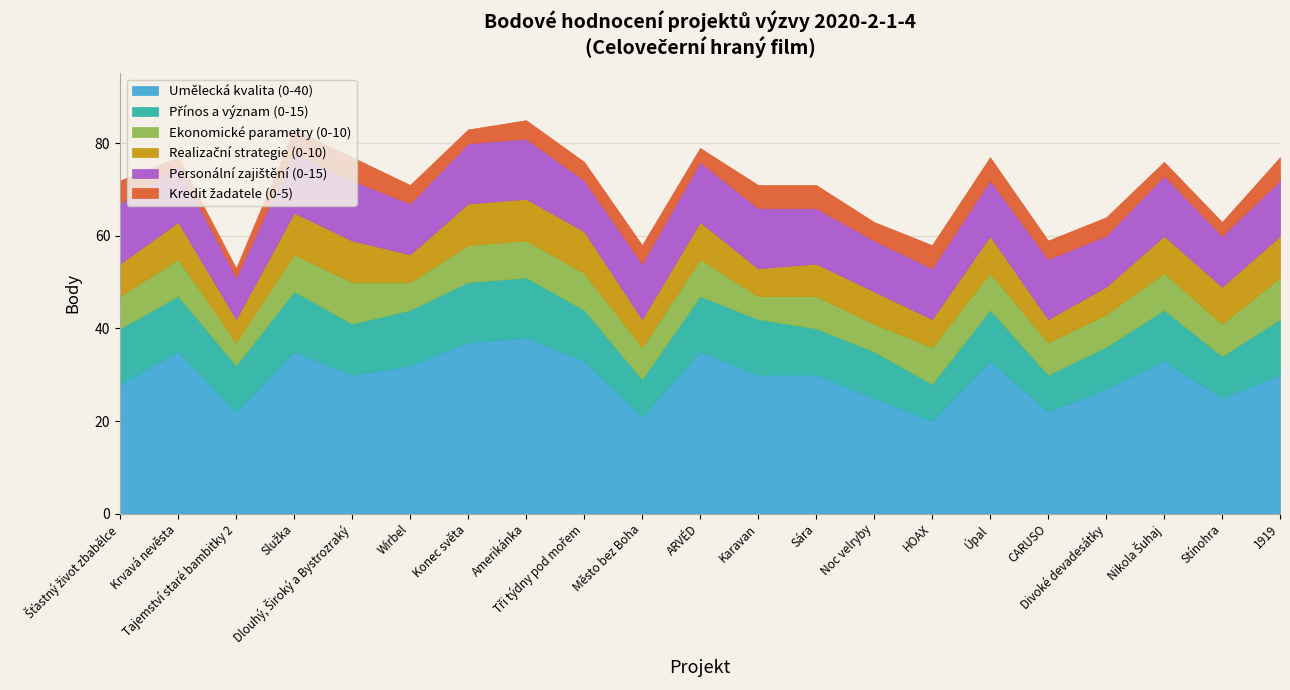

What is the maximum value for Umělecká kvalita (0-40)?

38